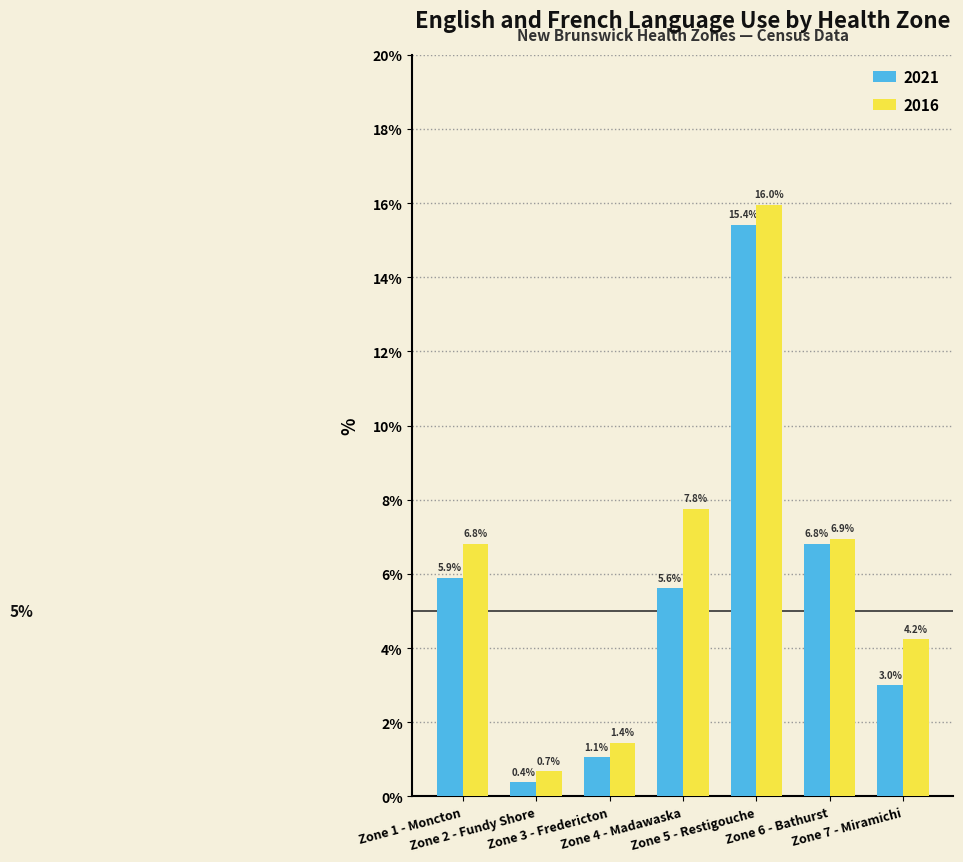

How many groups of bars are there?

7